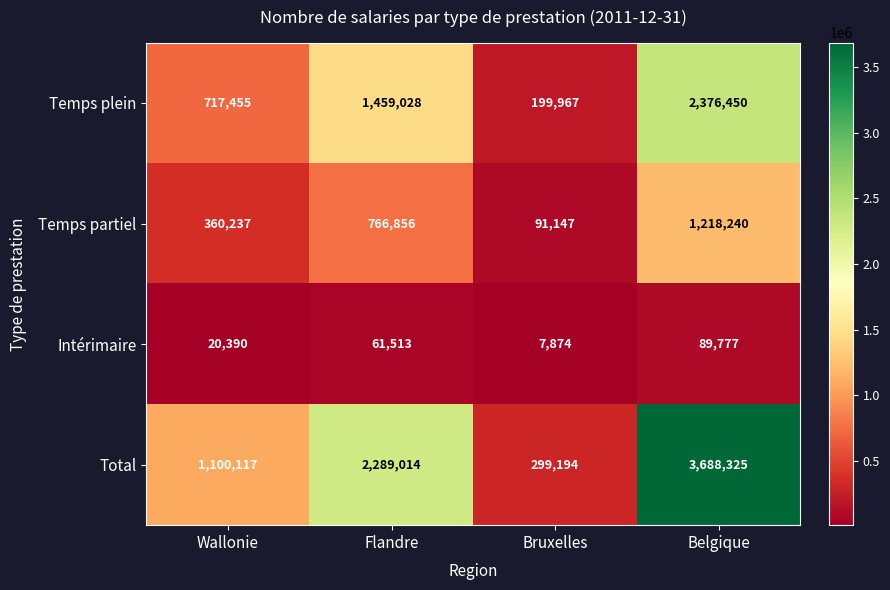

True or false: Temps plein has a value of 717455 at Wallonie.

True